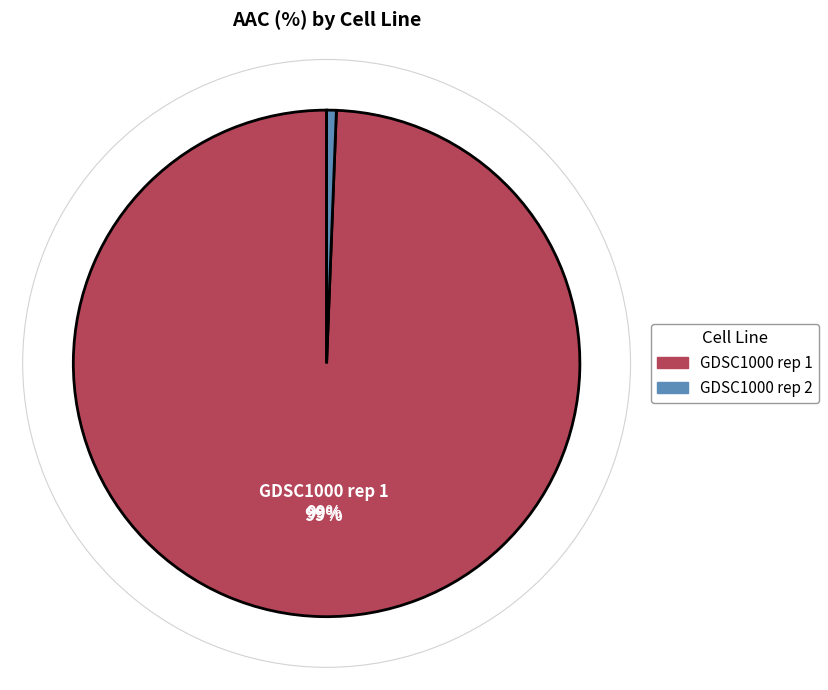

How many segments does this pie chart have?

2